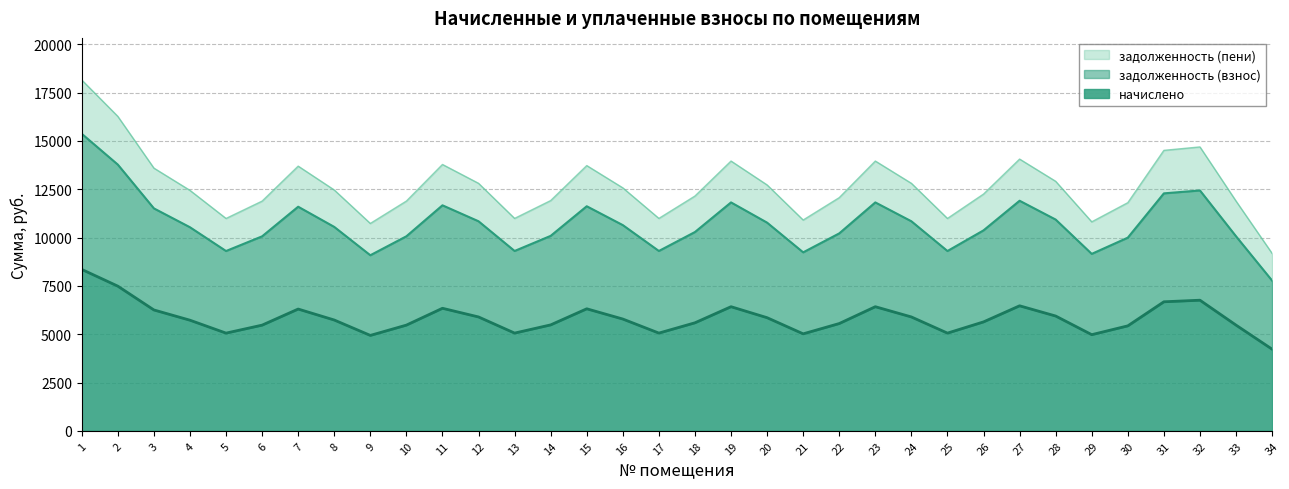

True or false: задолженность (пени) and задолженность (взнос) cross at least once.

False